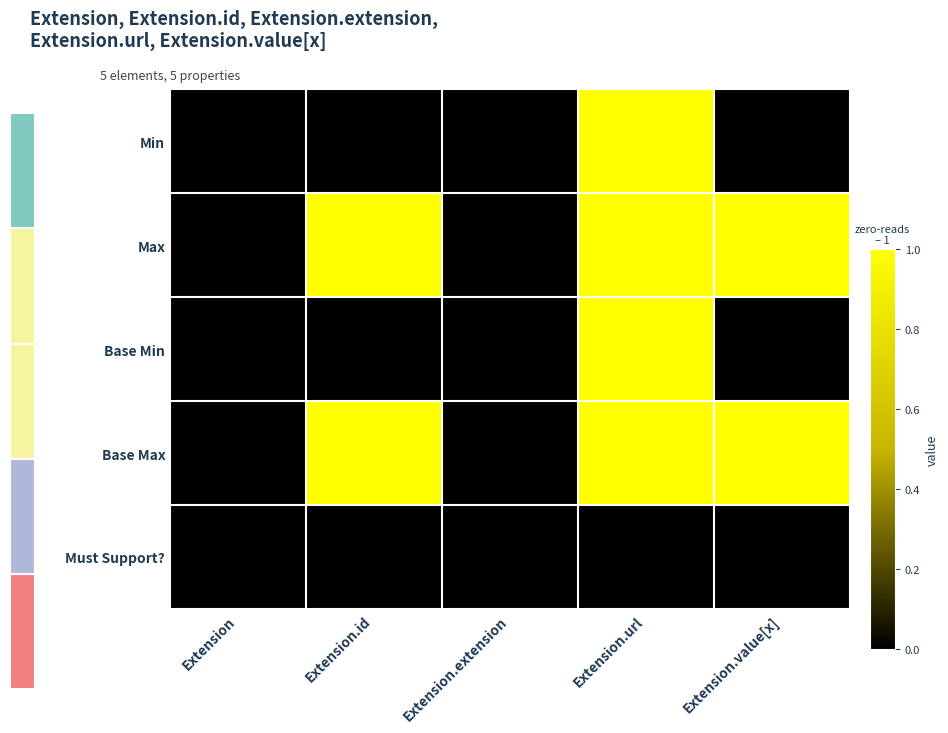

At which category is the sum across all series the highest?

Extension.url